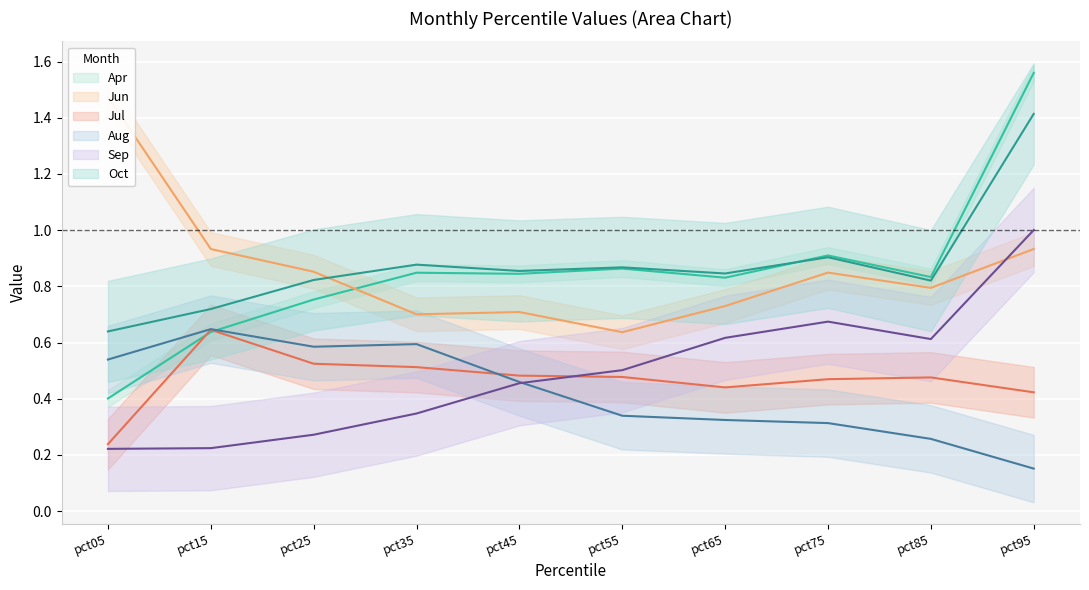

True or false: Oct and Aug intersect in this chart.

False